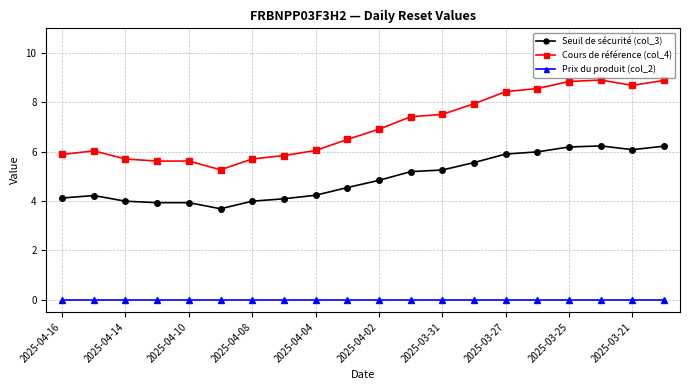

True or false: Seuil de sécurité (col_3) and Prix du produit (col_2) cross at least once.

False